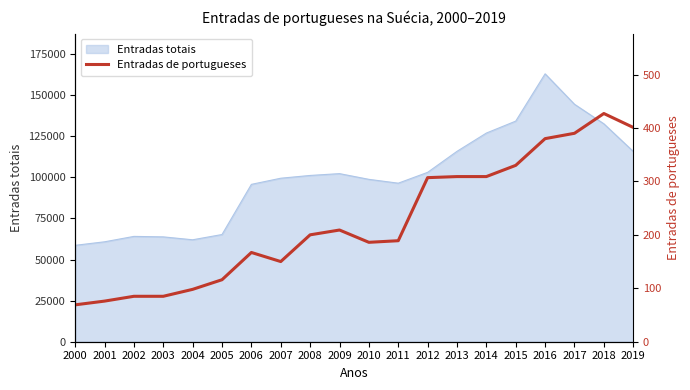

What is the difference between the second highest and minimum values?

332